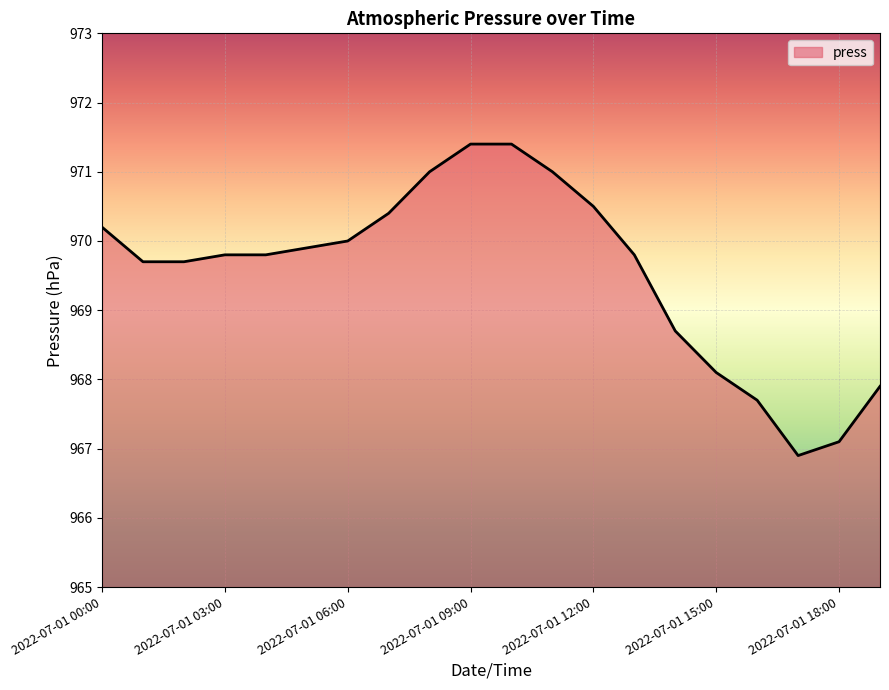

What is the smallest value displayed?

966.9